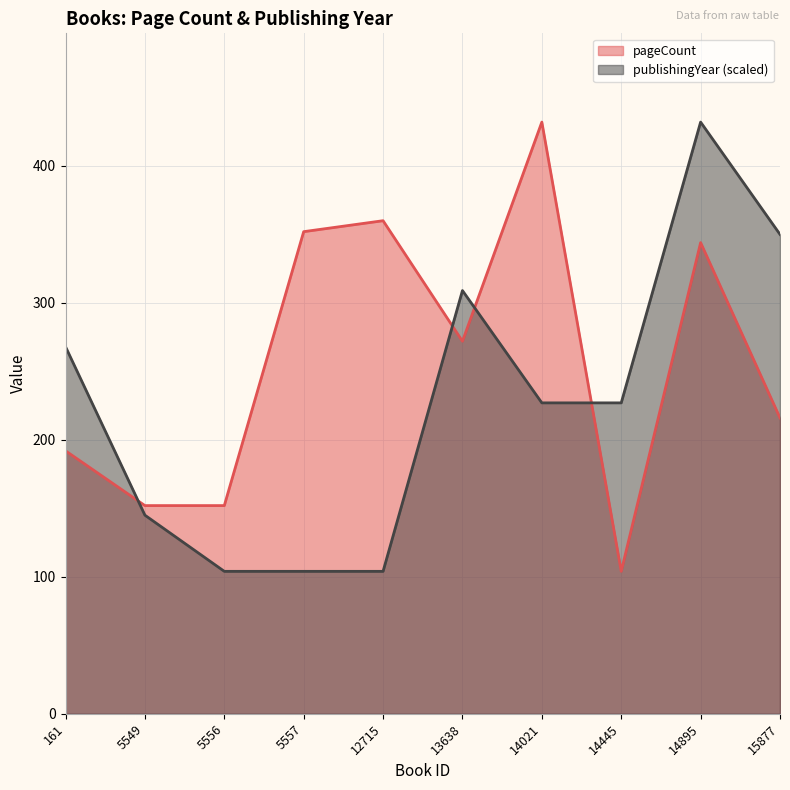

At how many categories does at least one series exceed 175?

8